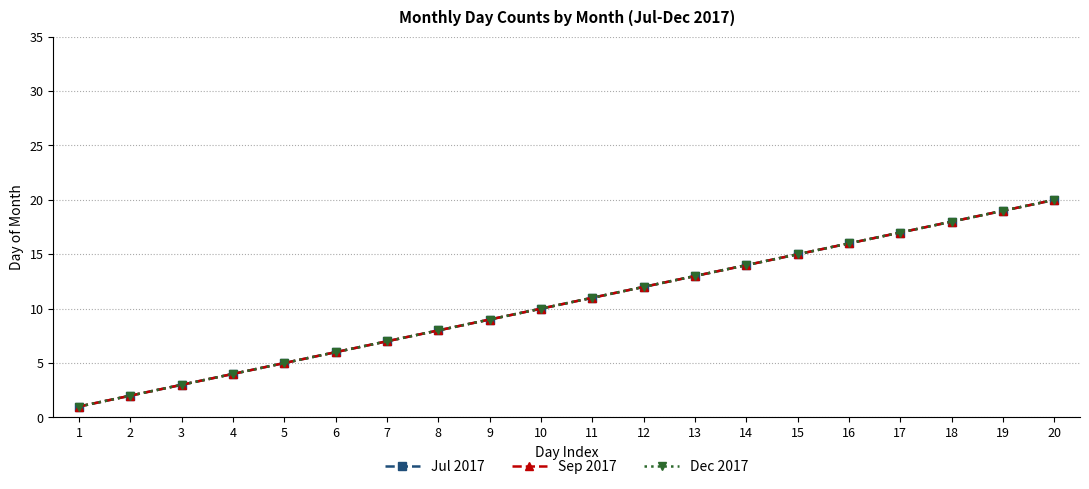

What is the difference between the Sep 2017 values at 13 and 17?

4